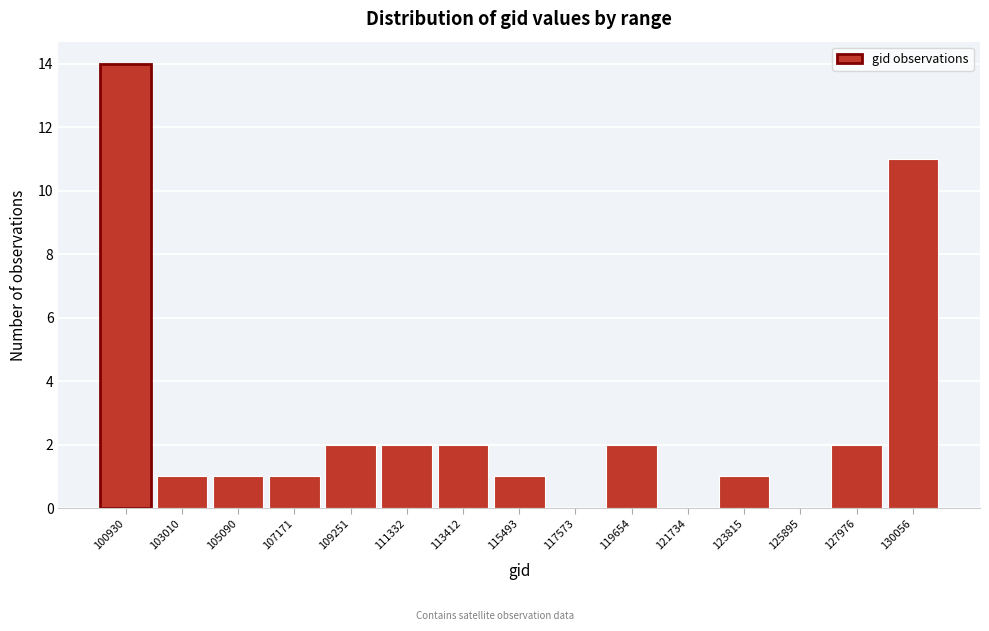

Reading left to right, list all the values displayed in this chart.

100930=14	103010=1	105090=1	107171=1	109251=2	111332=2	113412=2	115493=1	117573=0	119654=2	121734=0	123815=1	125895=0	127976=2	130056=11